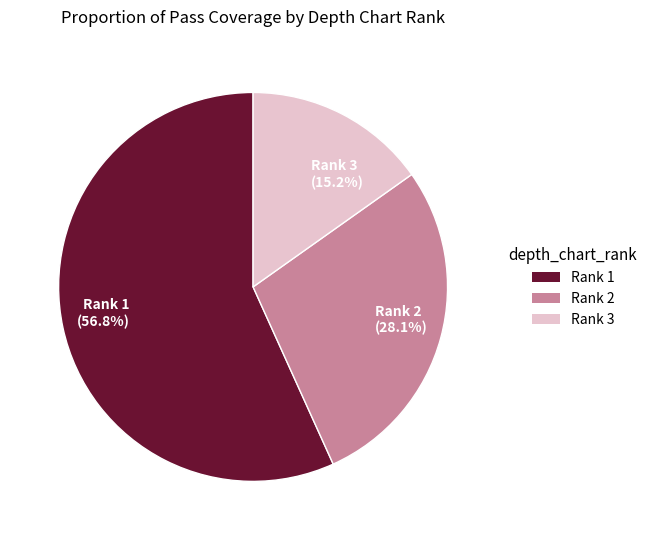

To the nearest percent, what is the combined percentage of Rank 3 and Rank 2?

43%